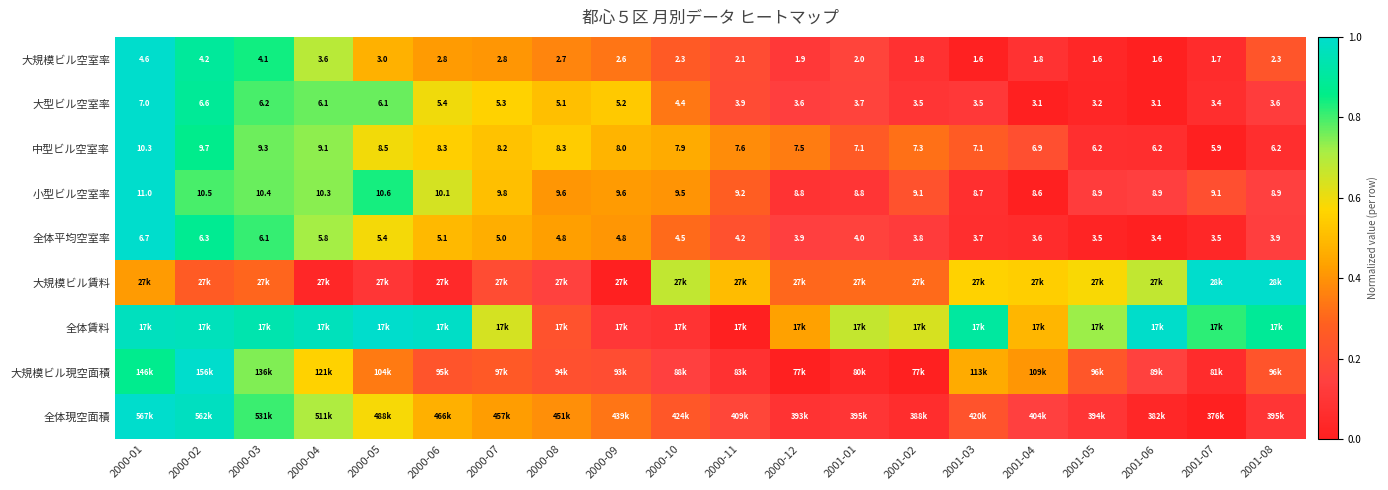

Is the value of 中型ビル空室率 at 2000-09 greater than the value of 大型ビル空室率 at 2000-04?

Yes